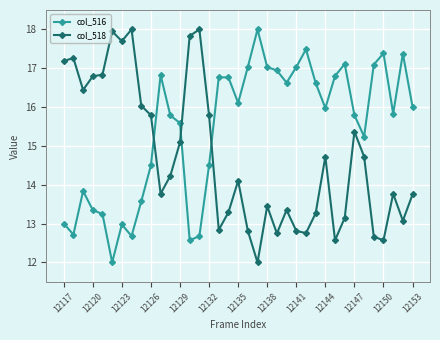

What is the value of the col_516 point at the 27th from the left?

16.6